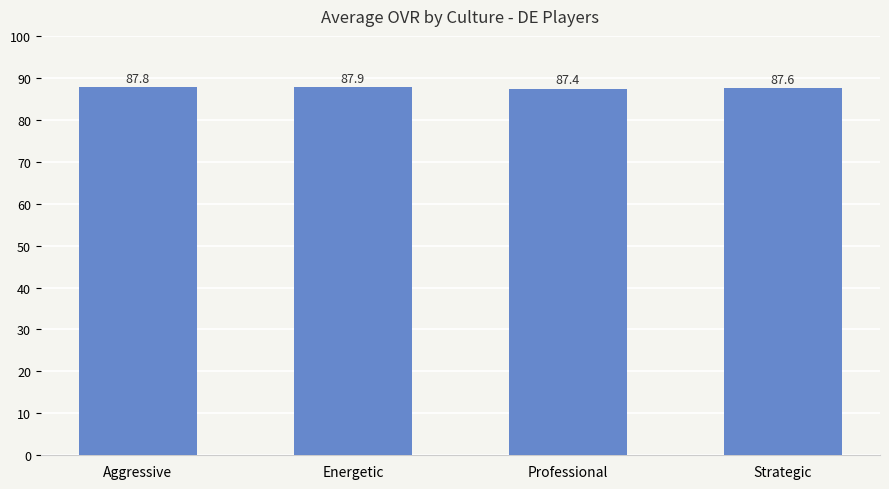

What is the value of the 1st bar from the left?

87.8